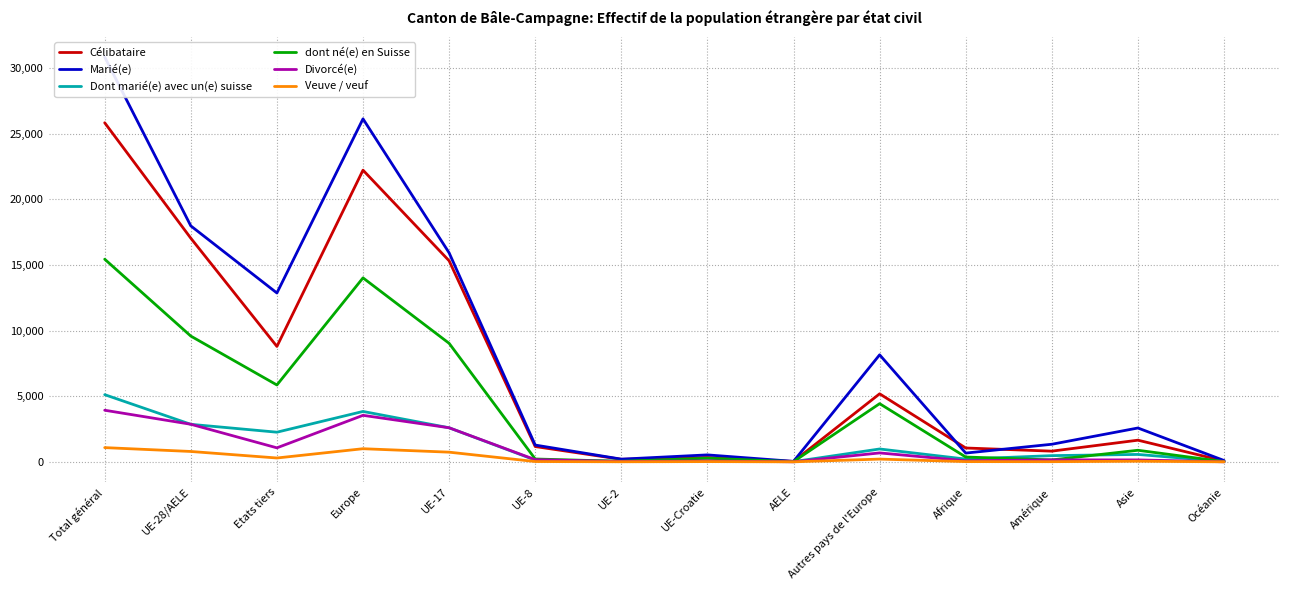

Where is Divorcé(e) nearest to the value 1968?

UE-17